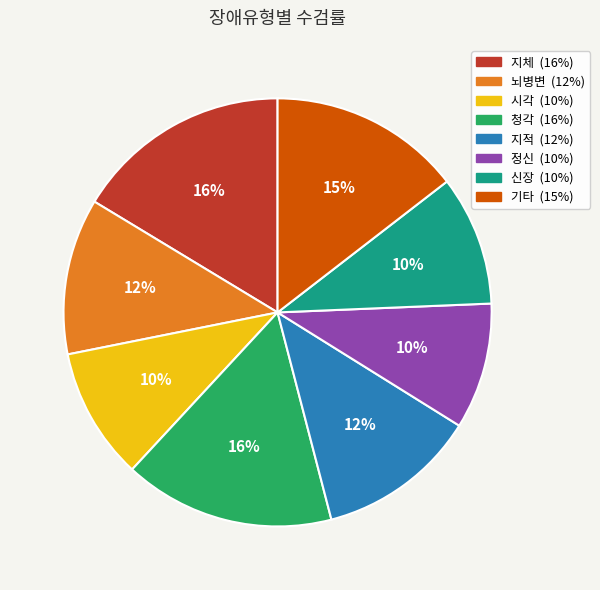

How many segments does this pie chart have?

8